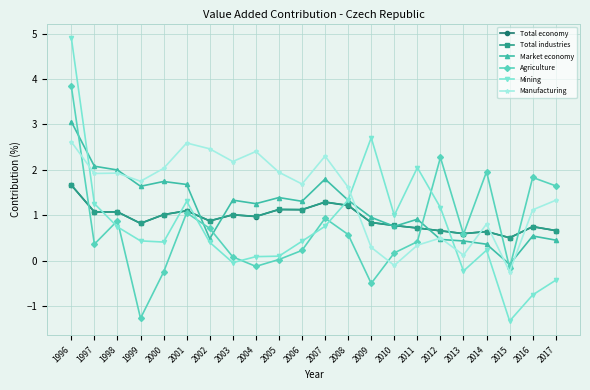

In Manufacturing, how many points are lower than both neighbors (excluding endpoints)?

7